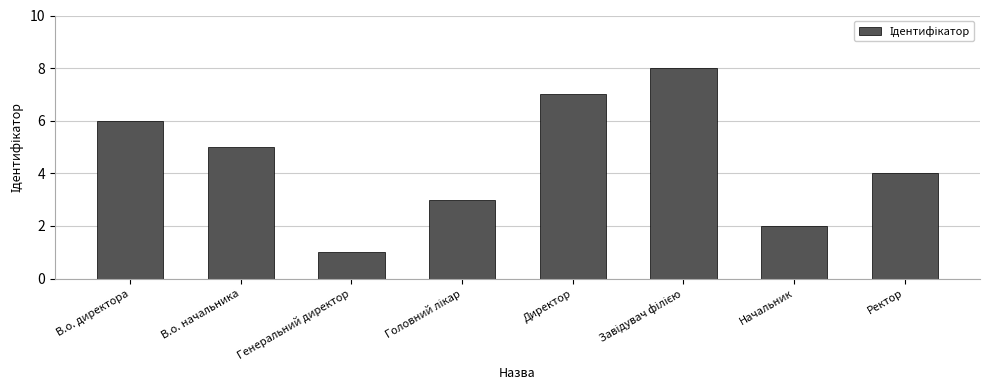

Reading right to left, list all the values displayed in this chart.

4	2	8	7	3	1	5	6